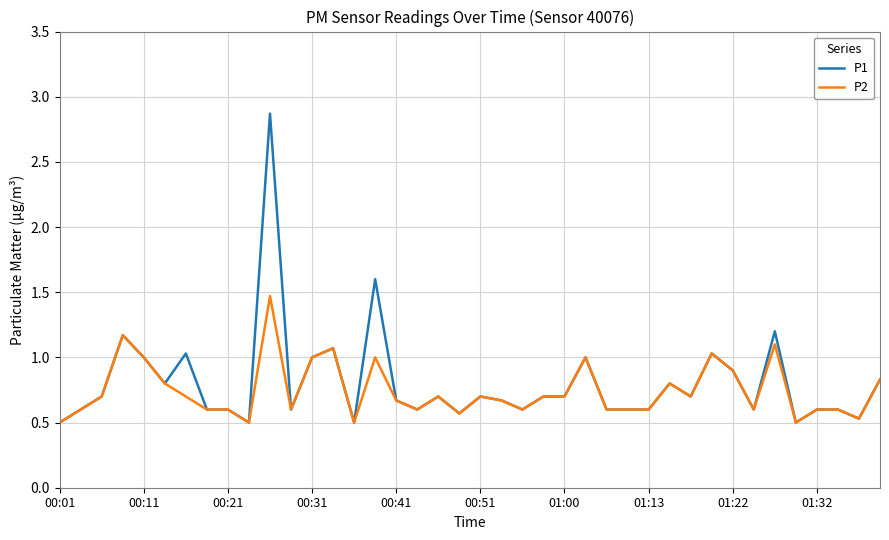

What is the minimum value shown in the chart?

0.5